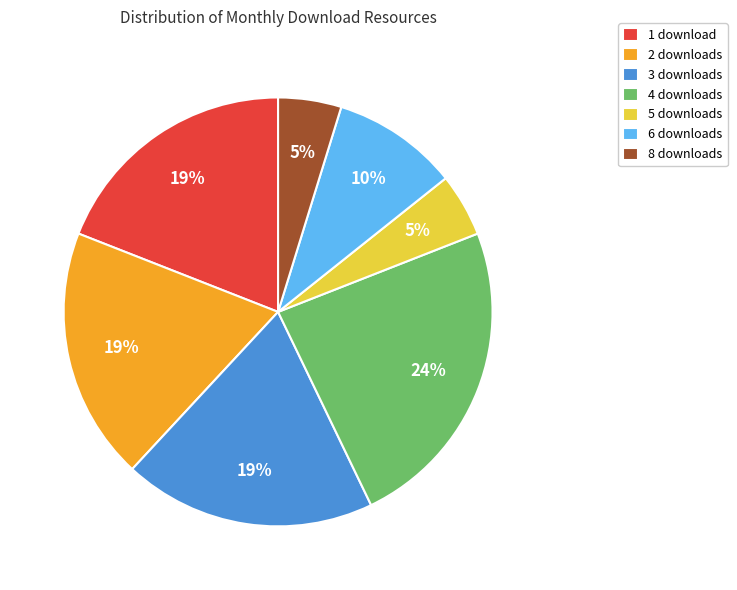

What percentage is the 1 download slice, to the nearest percent?

19%